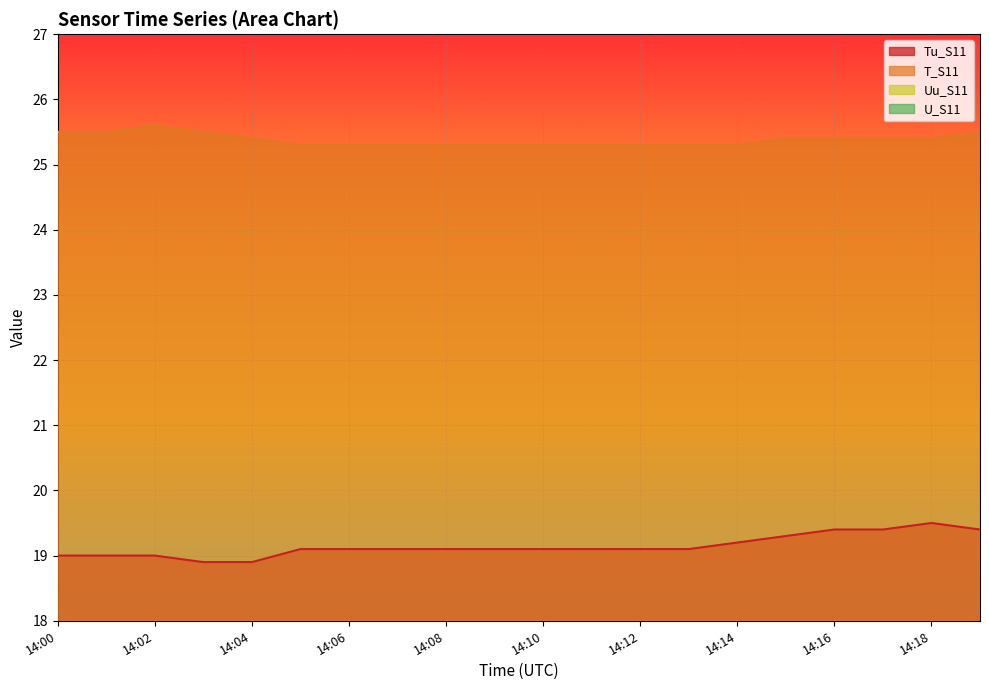

What is the difference between the maximum and minimum values in the Tu_S11 series?

0.6